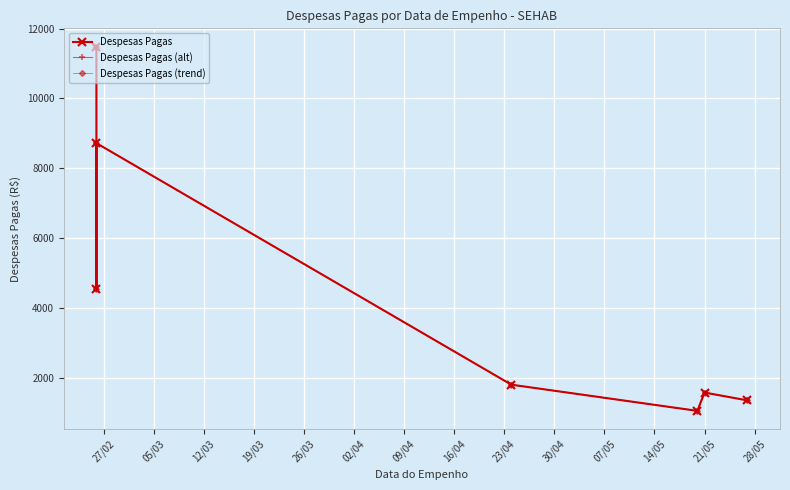

At which category does Despesas Pagas (alt) reach its first local valley?

05/03